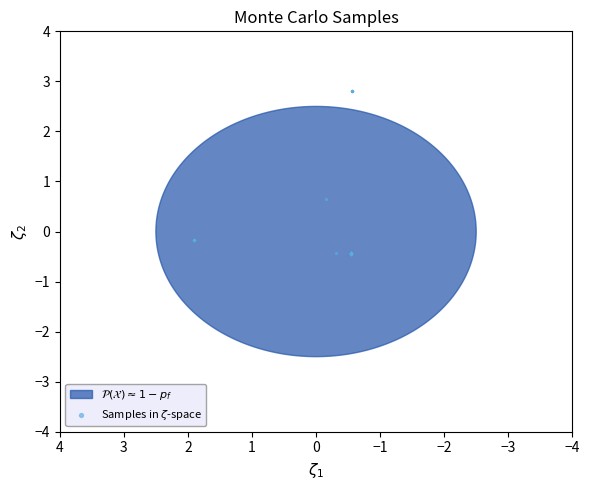

What Y value in the scatter plot is closest to 1?

0.7